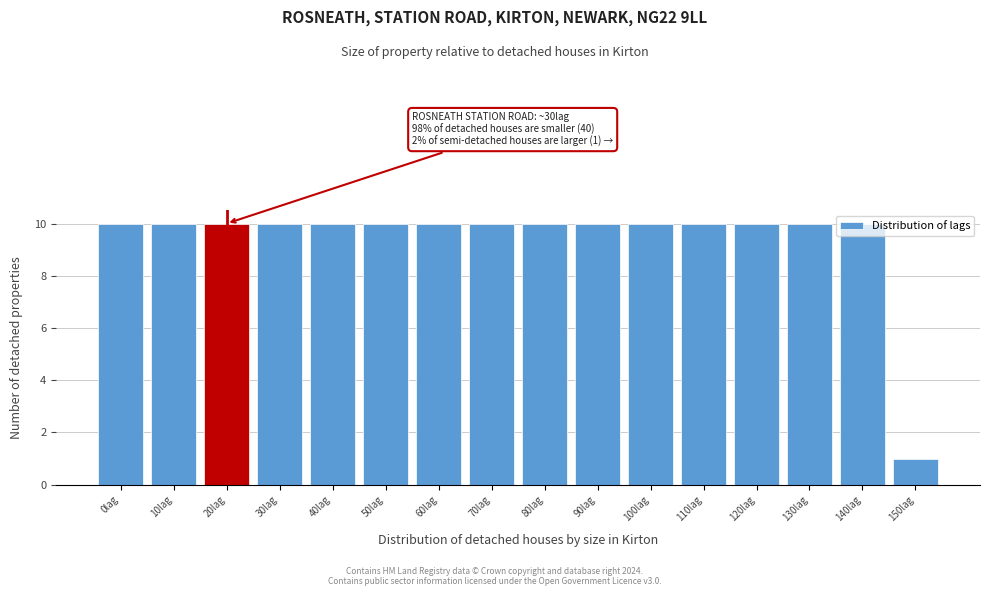

What is the difference between the maximum and minimum values?

9